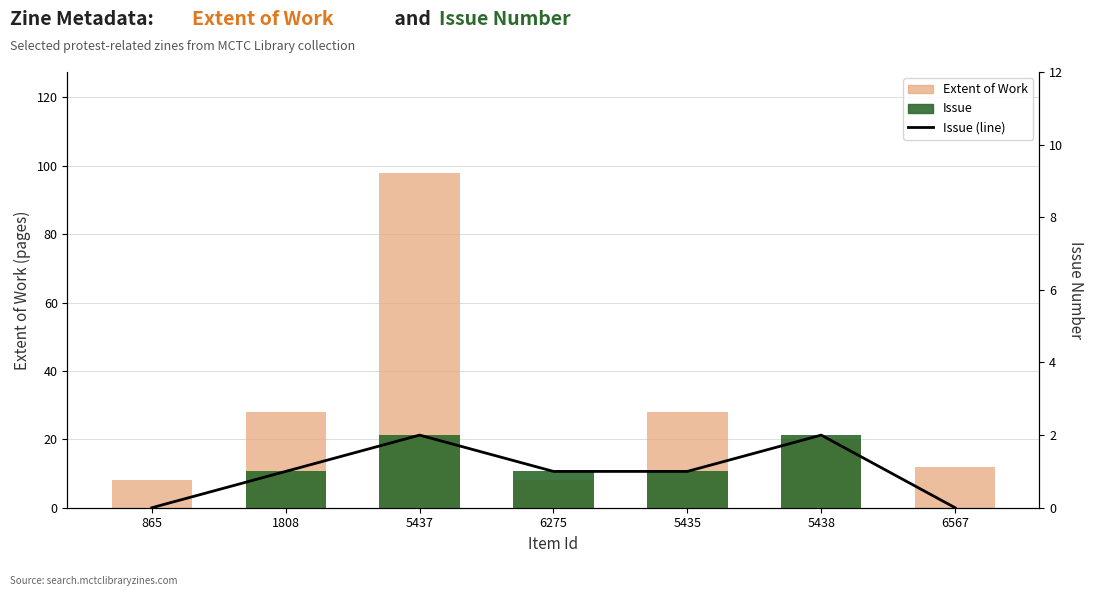

What is the difference between the Extent of Work values at 5437 and 5438?

78